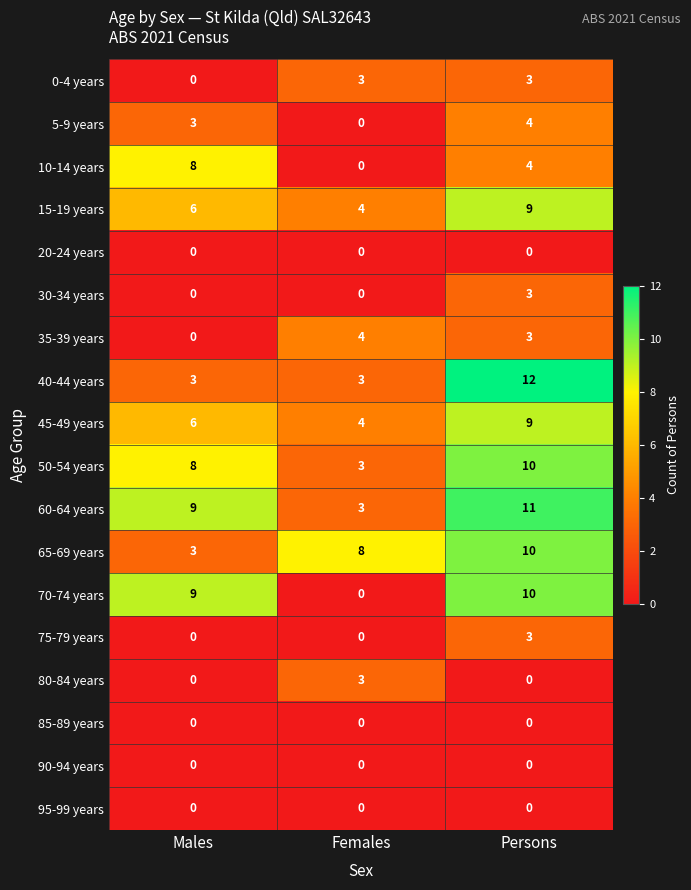

What is the greatest value displayed?

12